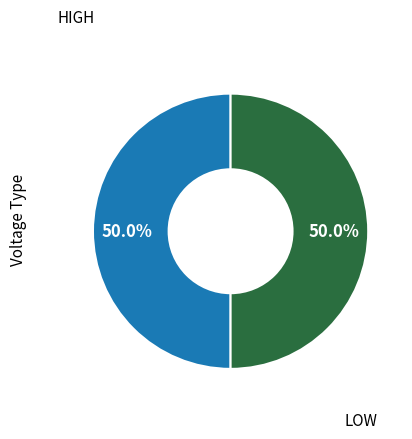

How many segments does this pie chart have?

2